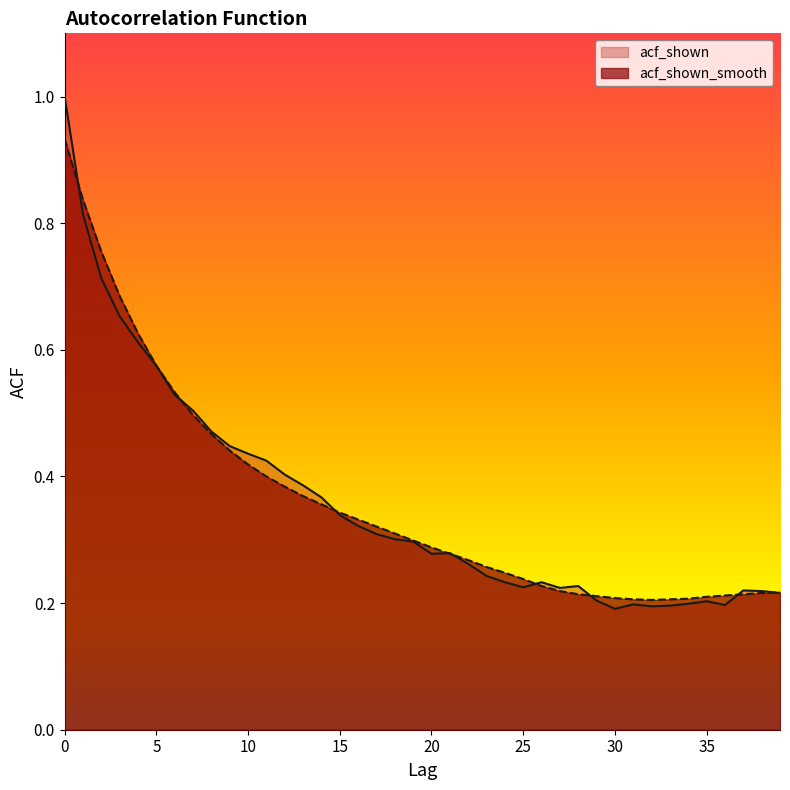

What is the total value across all series at 35?

0.4